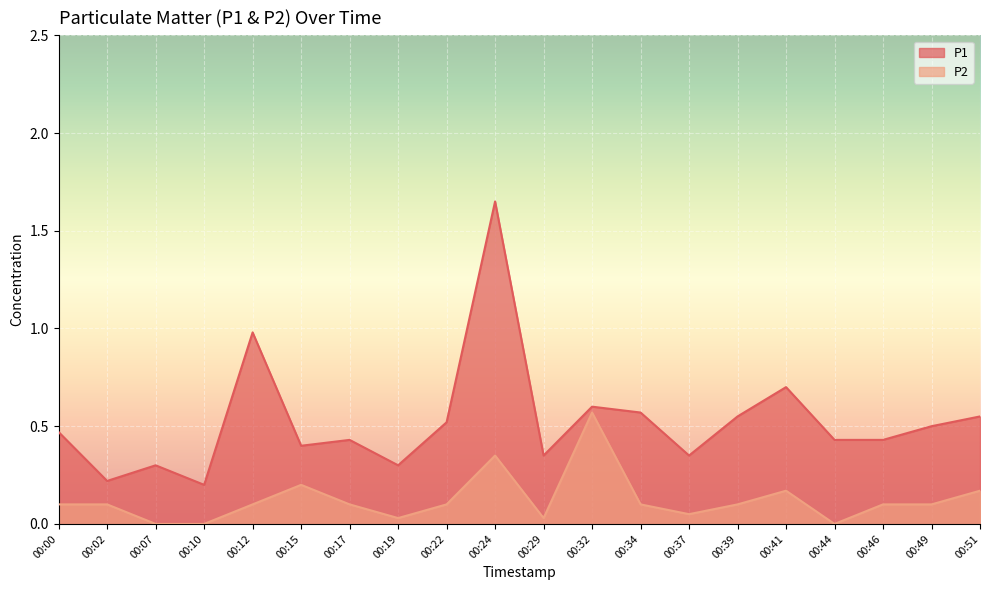

Between 00:51 and 00:10, which is larger?

00:51